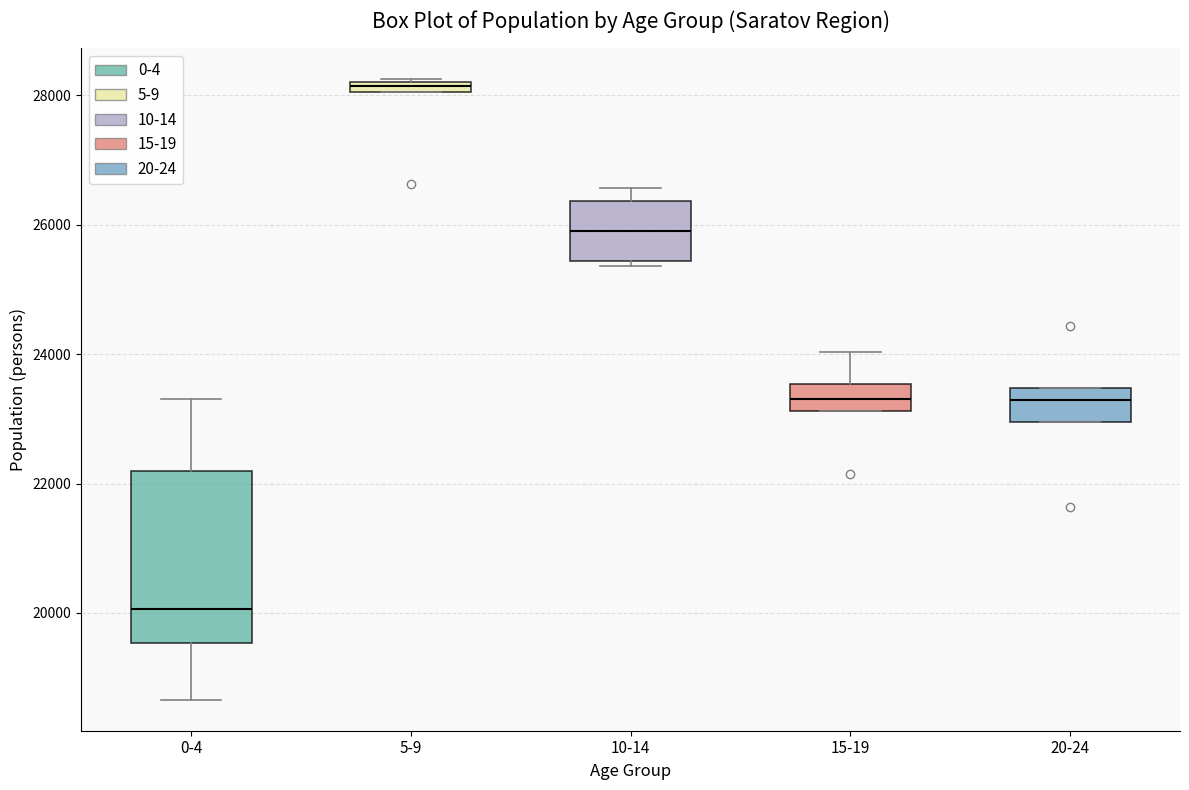

Which box's median line is the lowest?

0-4